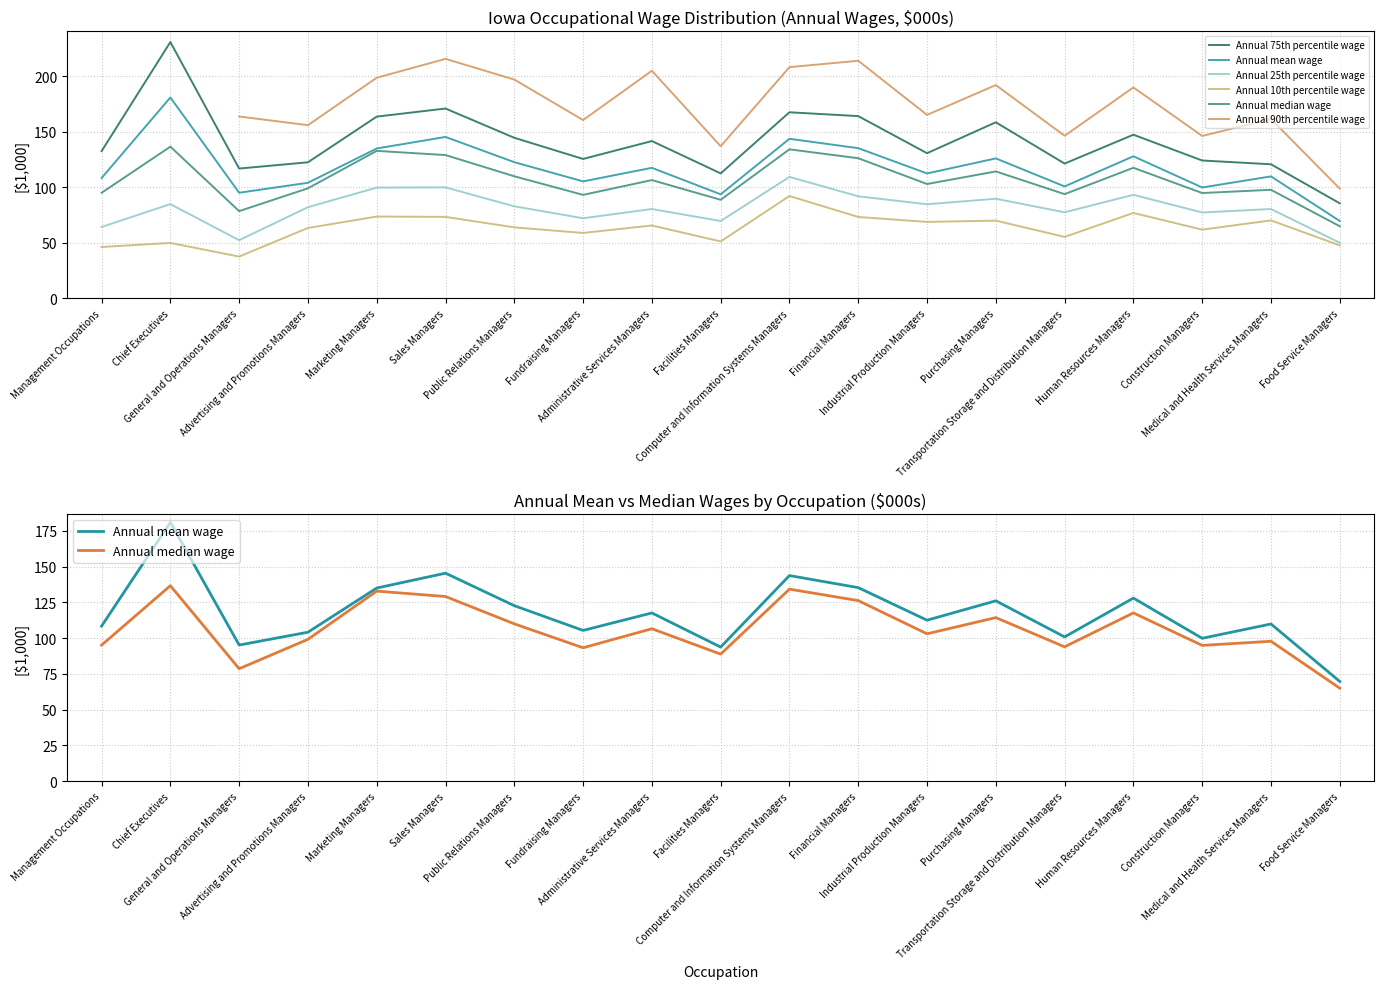

What is the sum of all Annual 10th percentile wage values?

1201.5